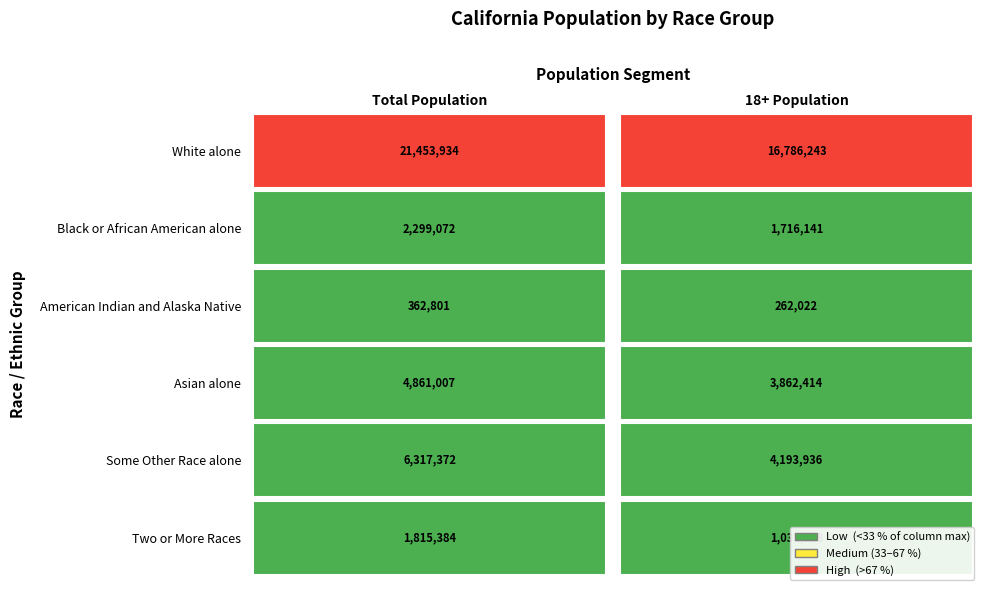

What is the average value of the Black or African American alone series?

2007606